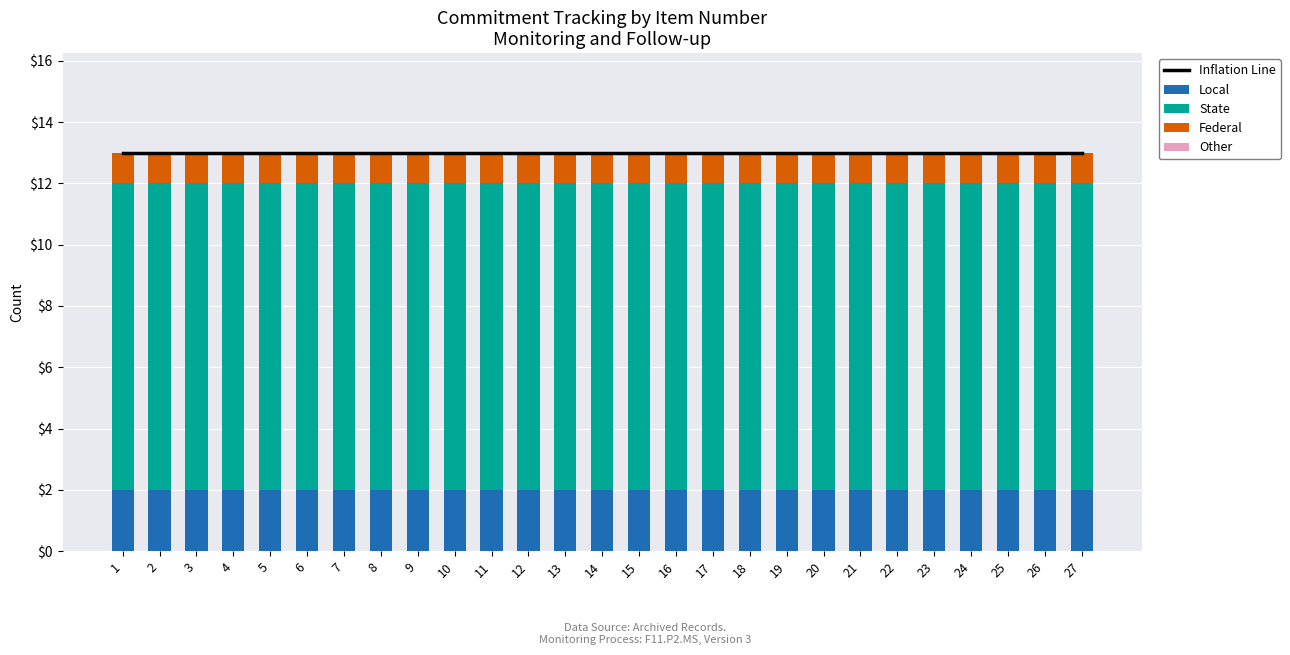

Is the value of Local at 19 greater than the value of State at 23?

No